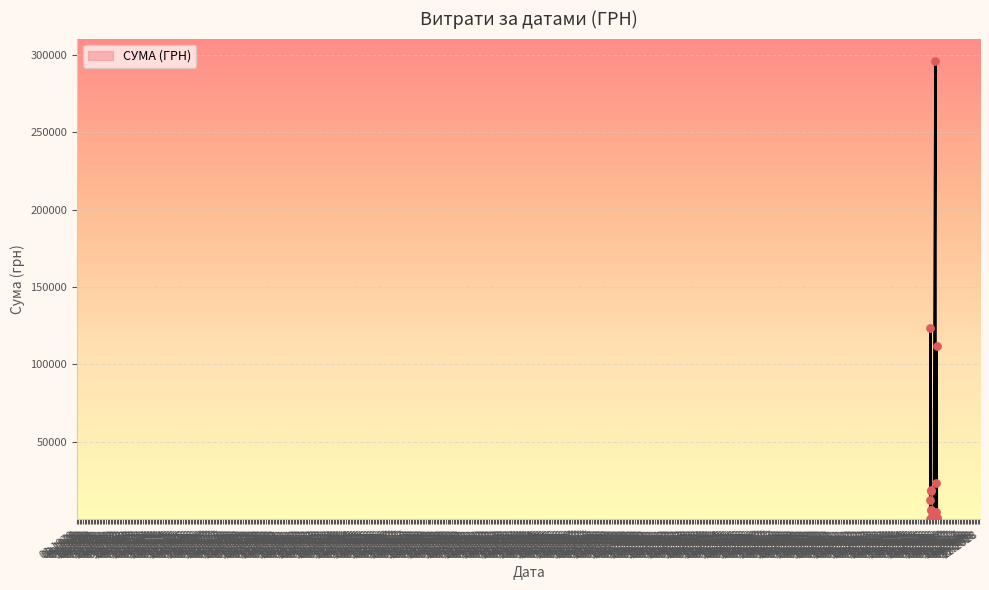

What is the greatest value displayed?

295638.6